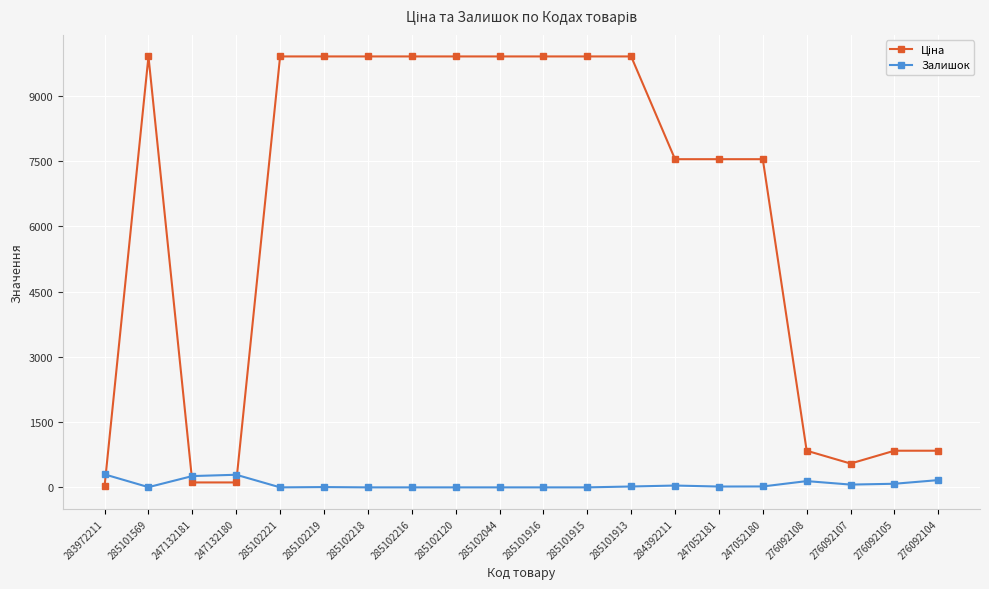

Count the number of categories in the chart.

20